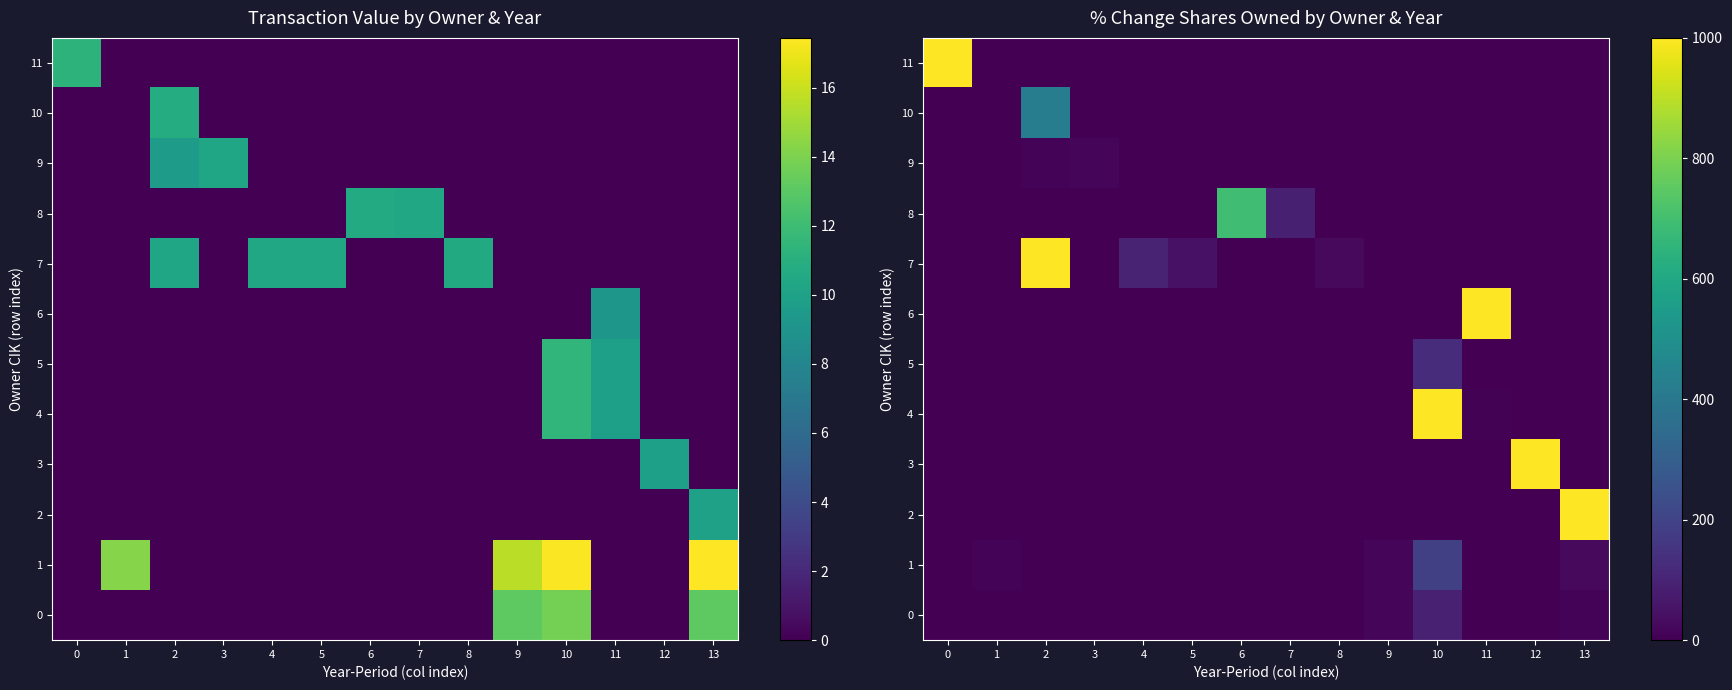

Is the value of 8 at 6 greater than the value of 4 at 4?

Yes